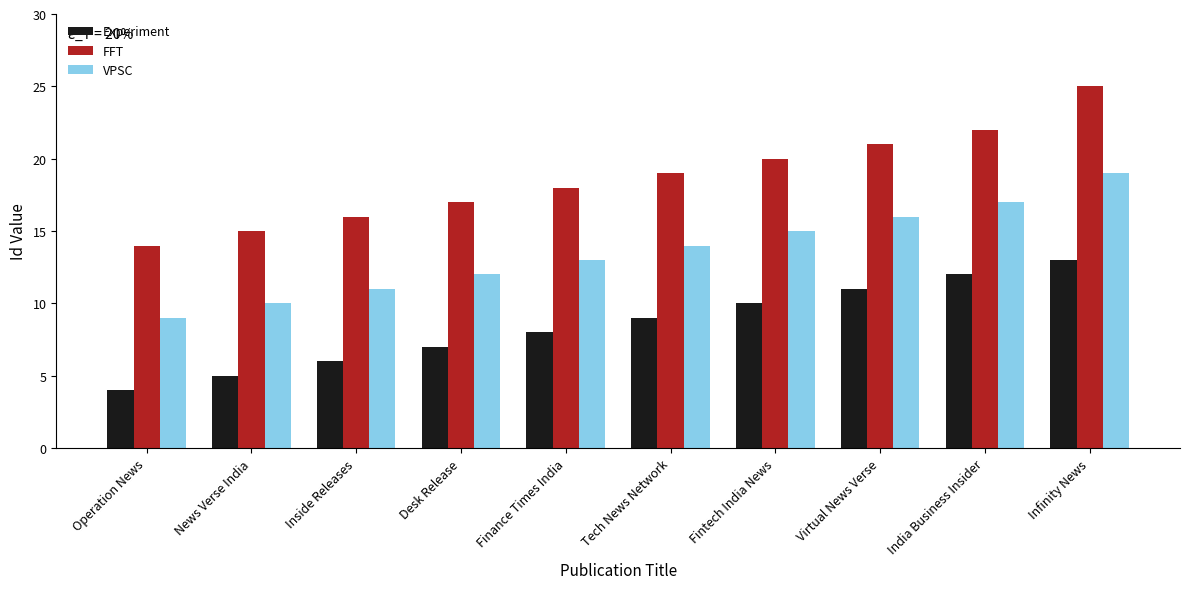

What is the sum of the Experiment values at Fintech India News and Desk Release?

17